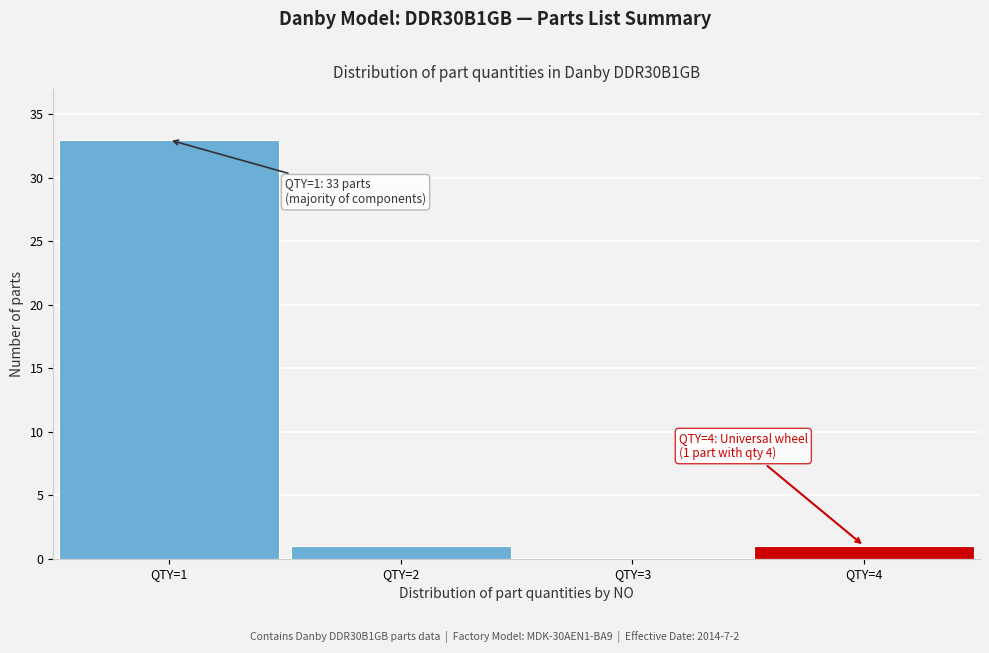

Reading left to right, list all the values displayed in this chart.

QTY=1=33	QTY=2=1	QTY=3=0	QTY=4=1